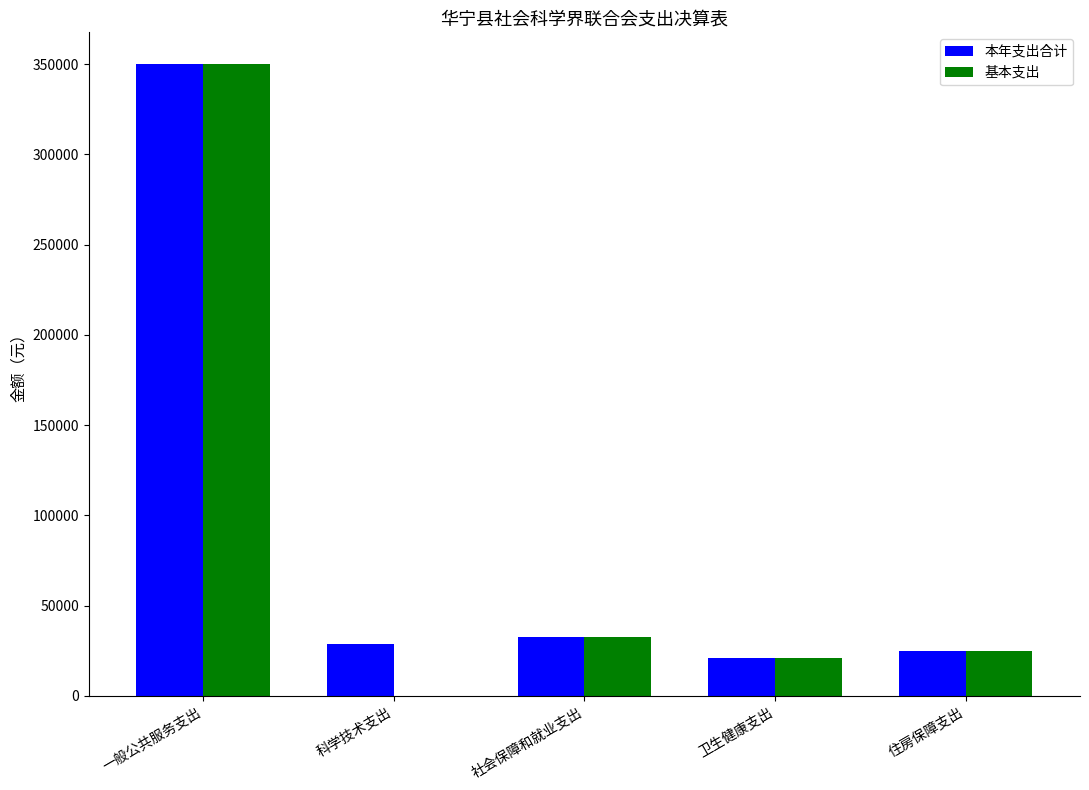

At which category is the sum across all series the highest?

一般公共服务支出